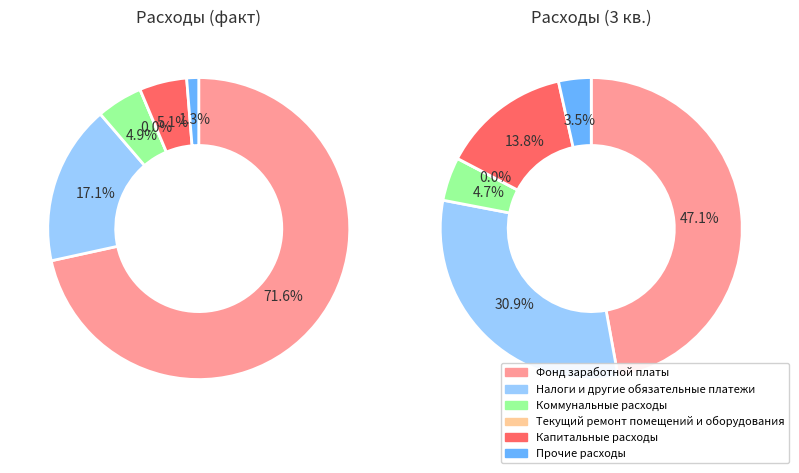

To the nearest percent, what percentage of the pie is Коммунальные расходы?

5%